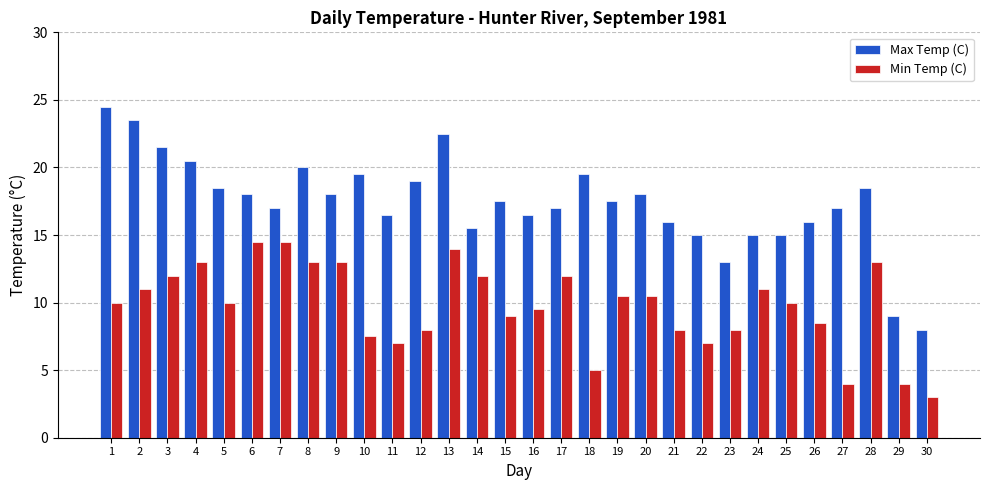

How many bars are there in total?

60